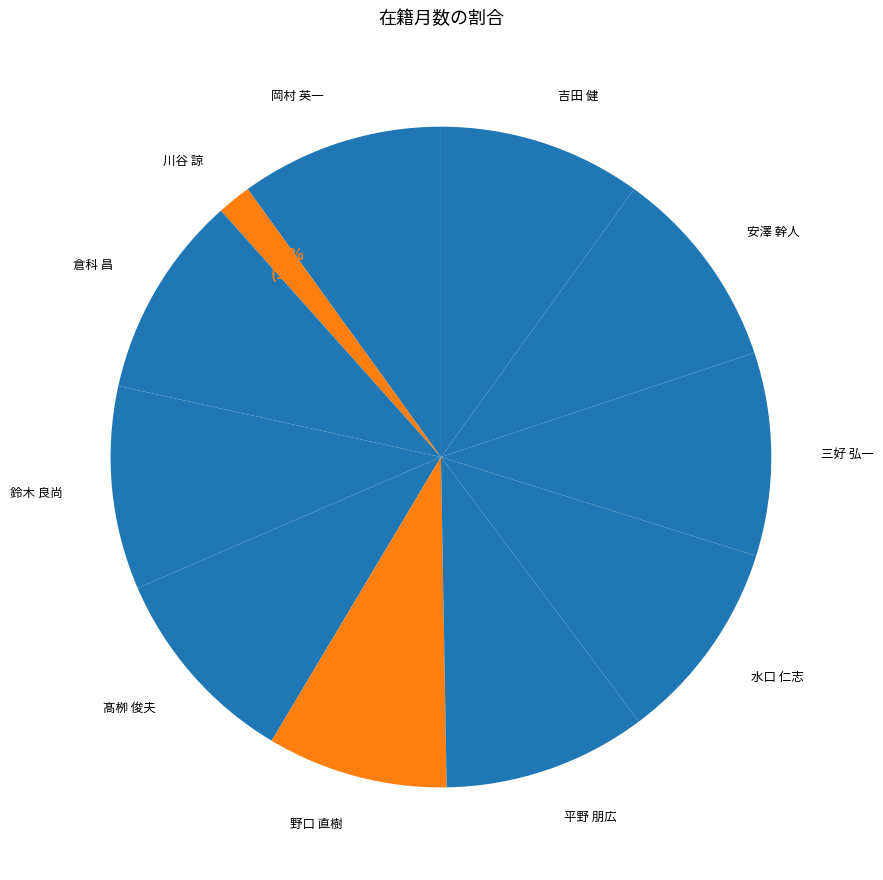

Does any single category account for the majority?

No